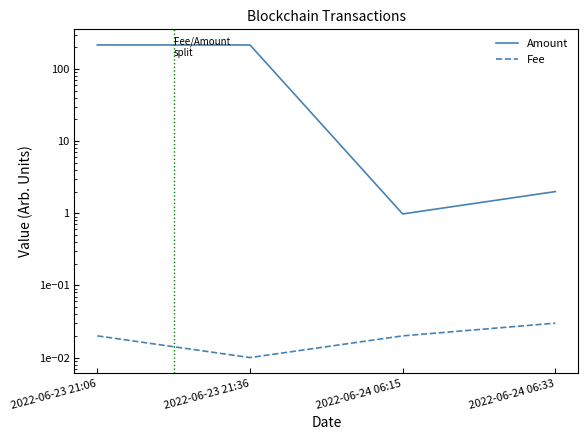

List the labels in order of Fee value, largest first.

2022-06-24 06:33, 2022-06-23 21:06, 2022-06-24 06:15, 2022-06-23 21:36